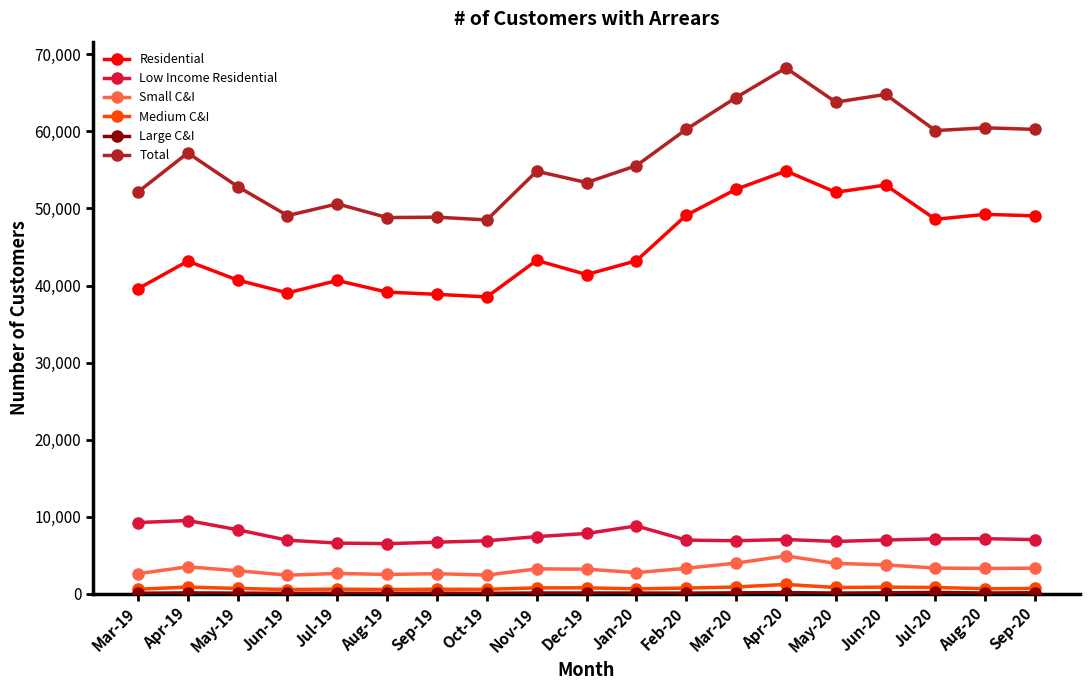

The value of Total at Jun-19 is 18644. True or false?

False